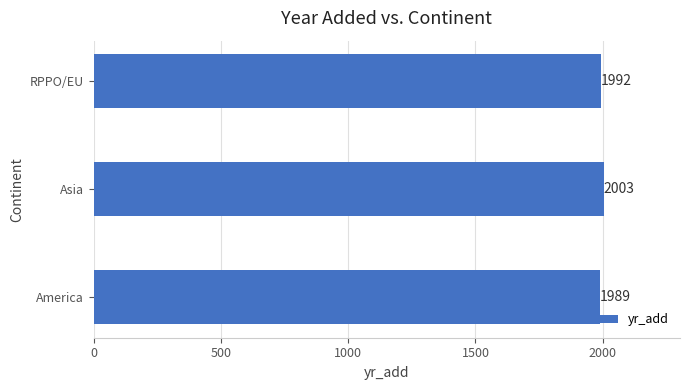

How many values are between 1989 and 2003?

3